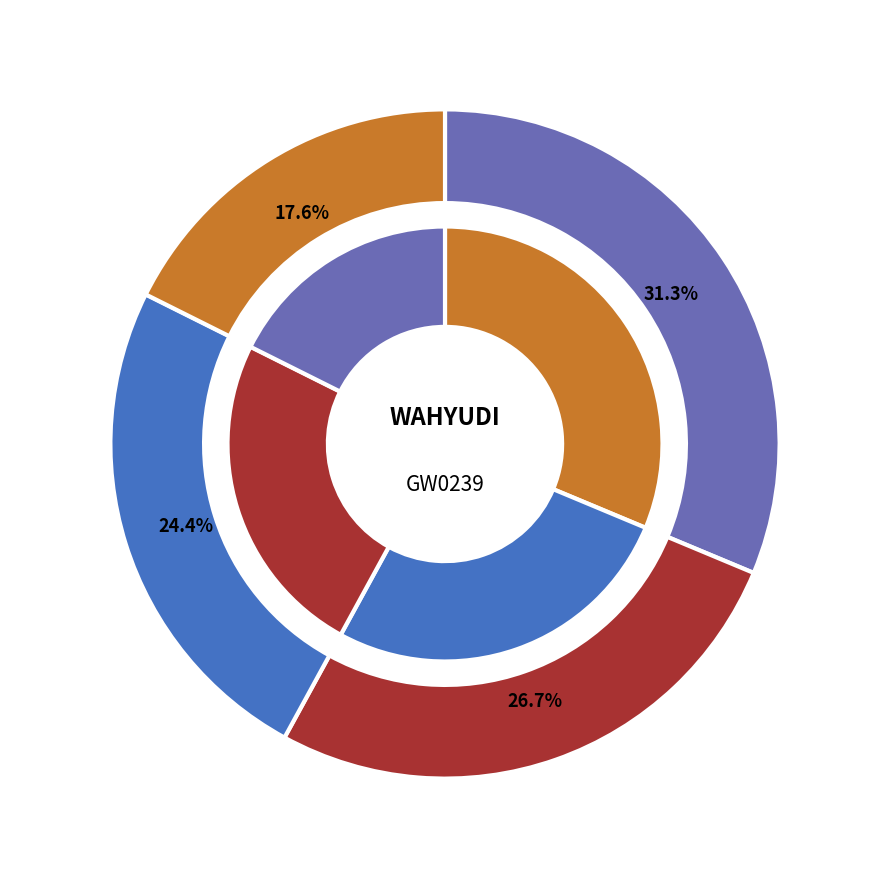

What percentage do Day 23 and Day 13 together represent?

14.0%